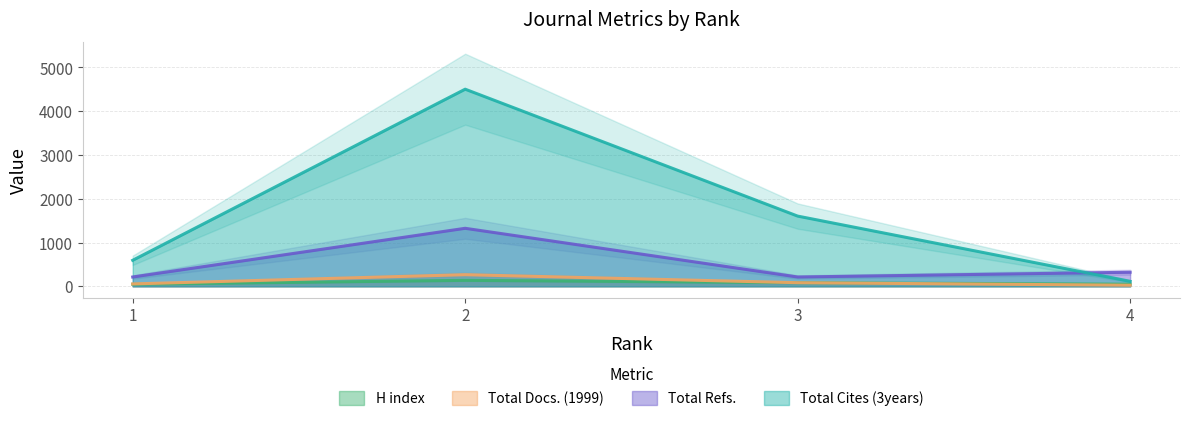

What is the value of the Total Docs. (1999) point at the 1st from the left?

54